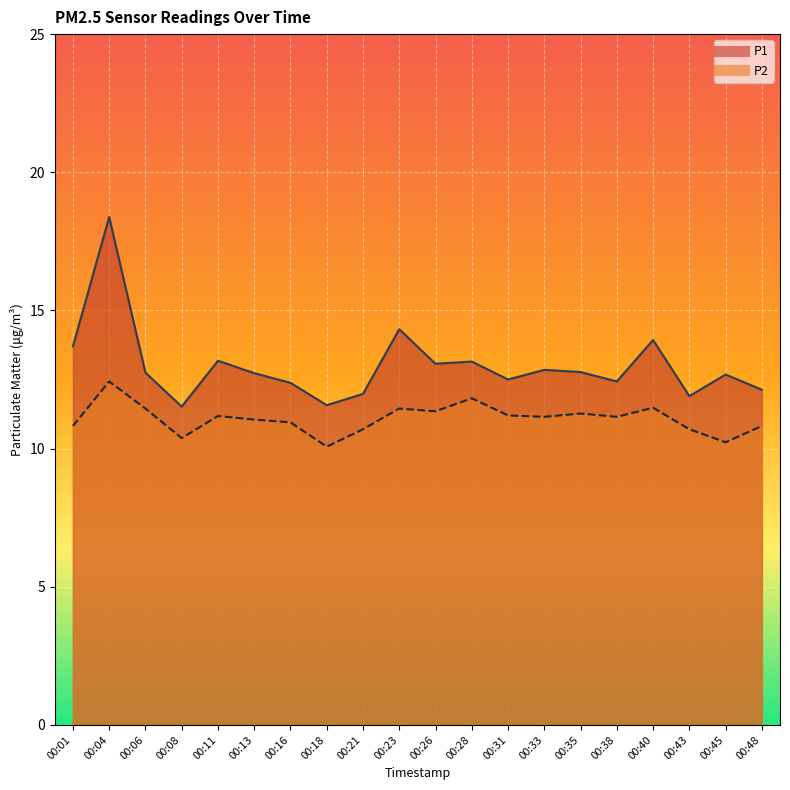

What is the difference between the maximum and minimum values in the P1 series?

6.9